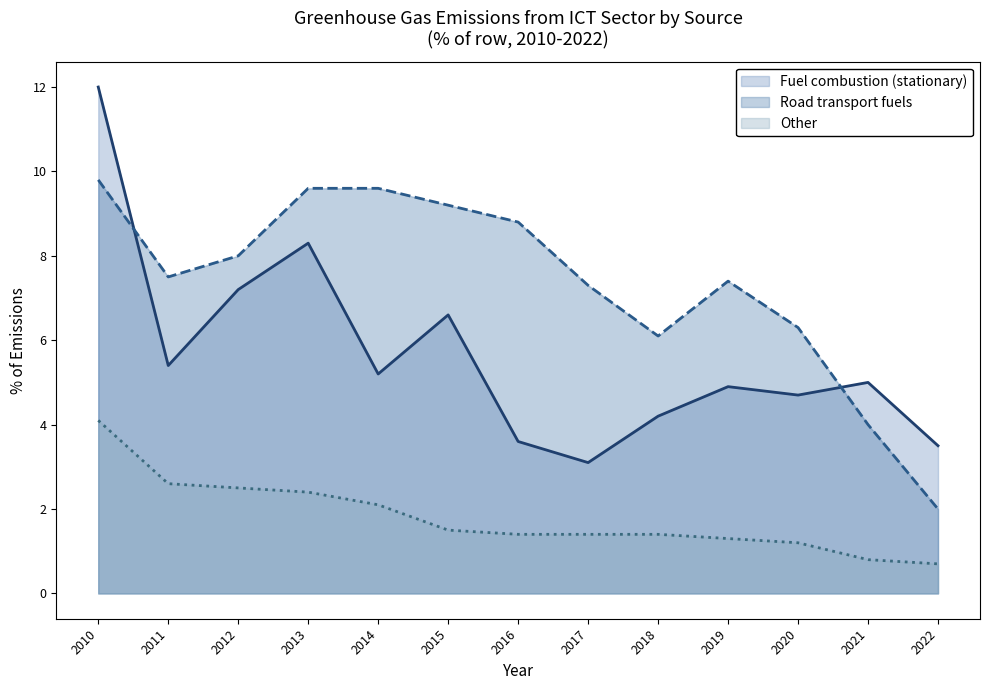

At which category does Fuel combustion (stationary) reach its first local peak?

2013